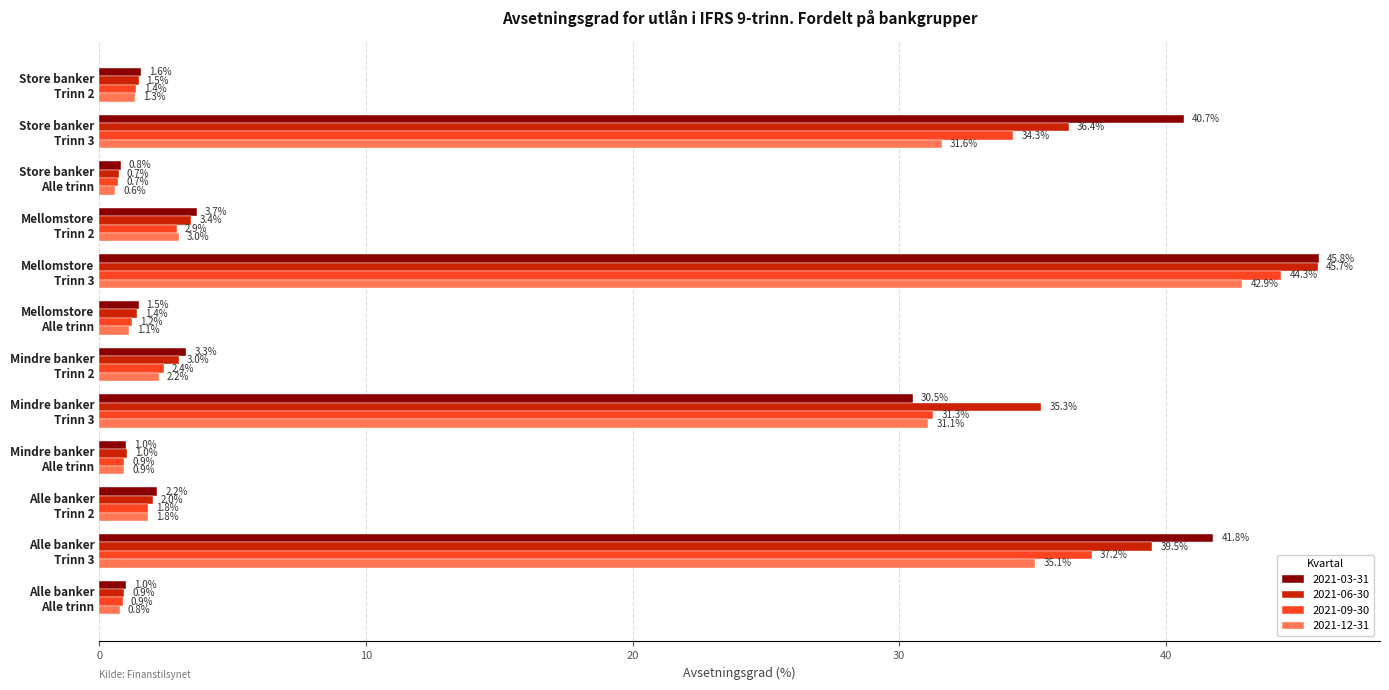

Rank the series at Mindre banker
Trinn 3 from lowest to highest value.

2021-03-31, 2021-12-31, 2021-09-30, 2021-06-30